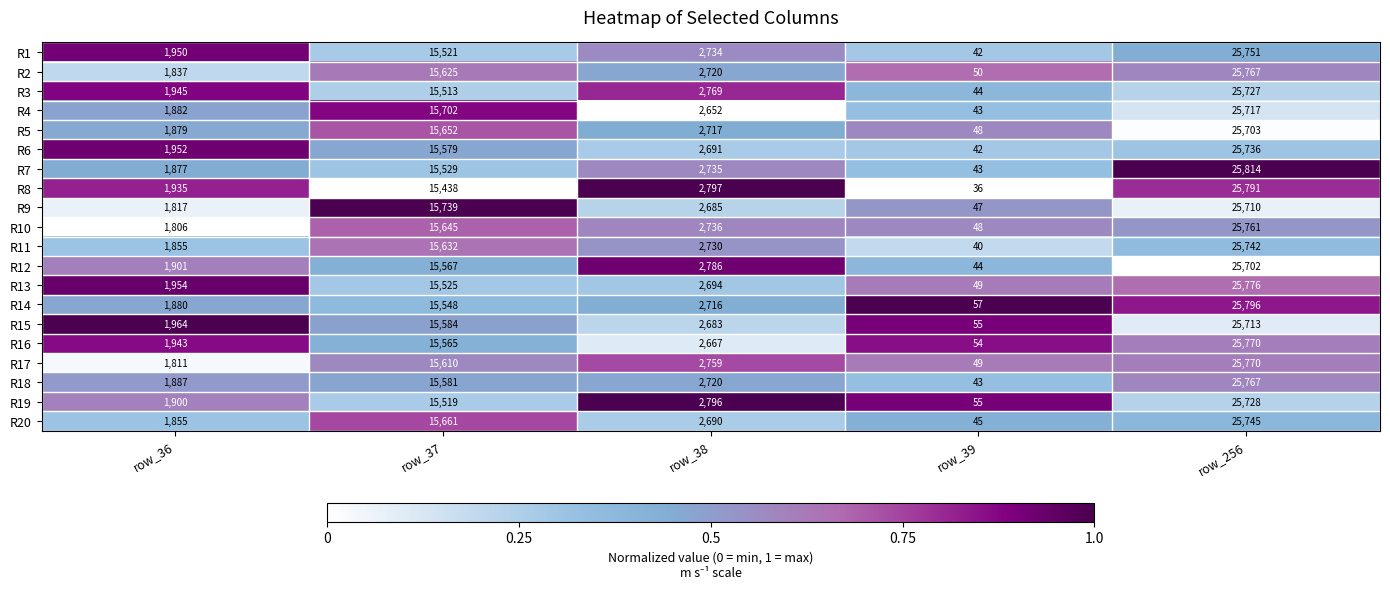

What is the spread (max minus min) of values at row_39?

21